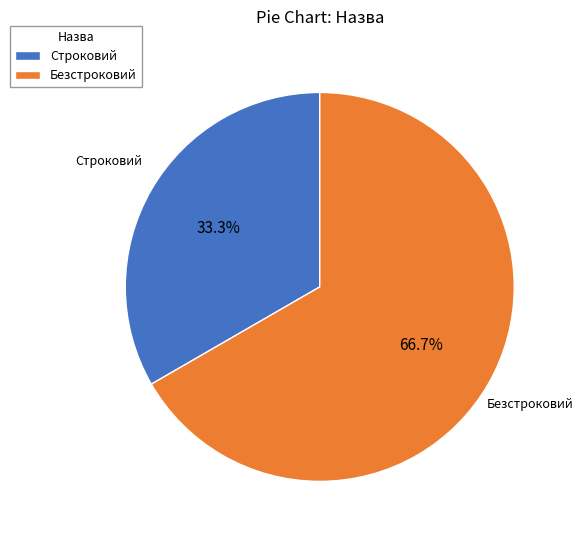

Approximately how many times larger is the value at Безстроковий compared to Строковий?

2.0